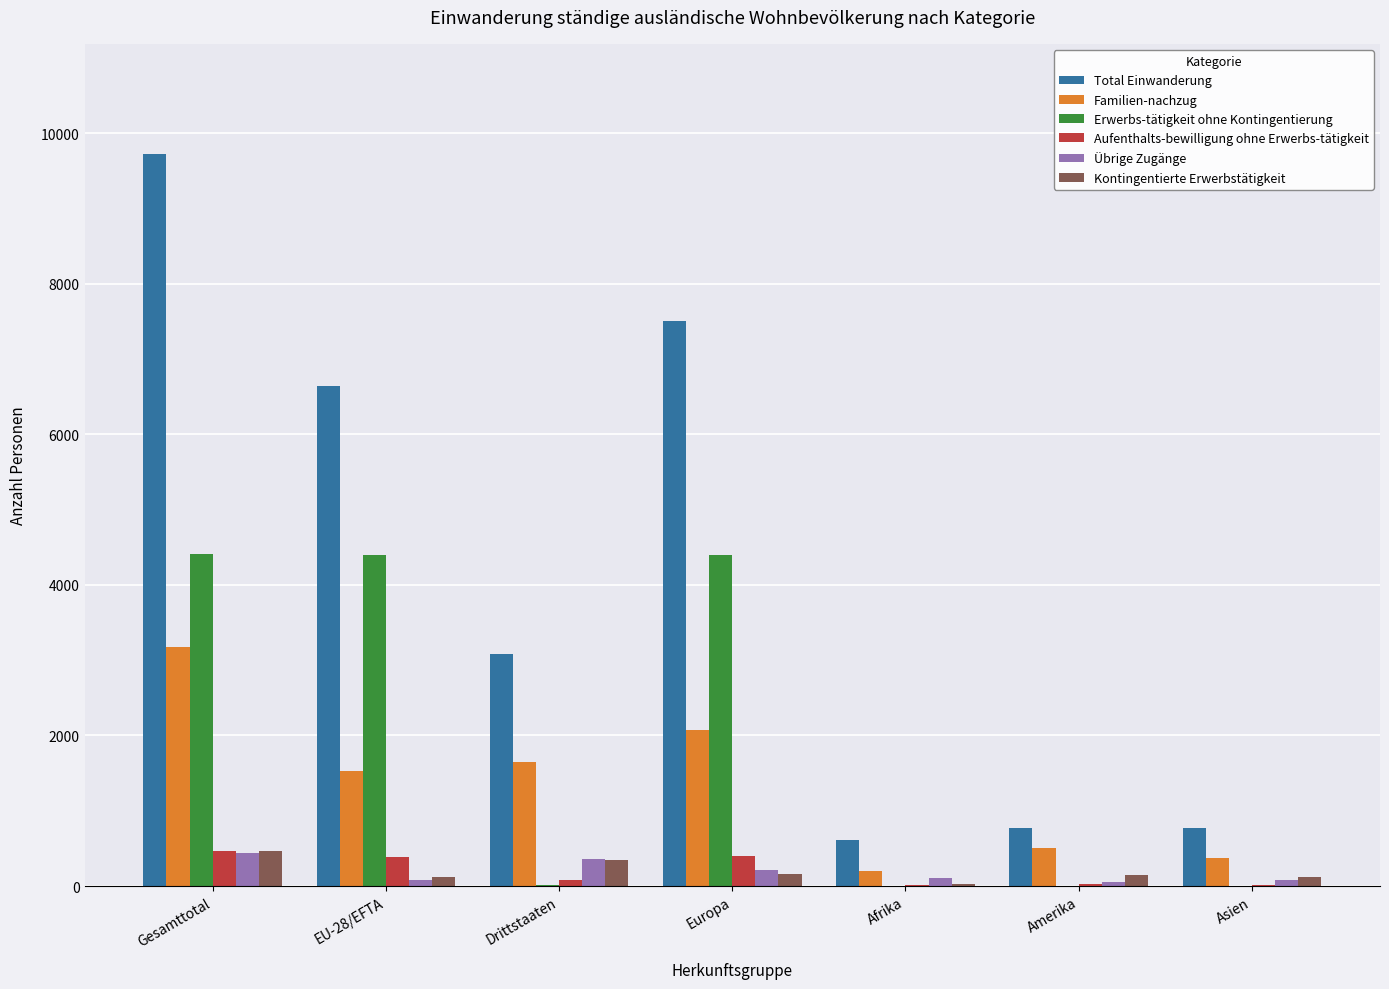

Which series has the largest total across all categories?

Total Einwanderung